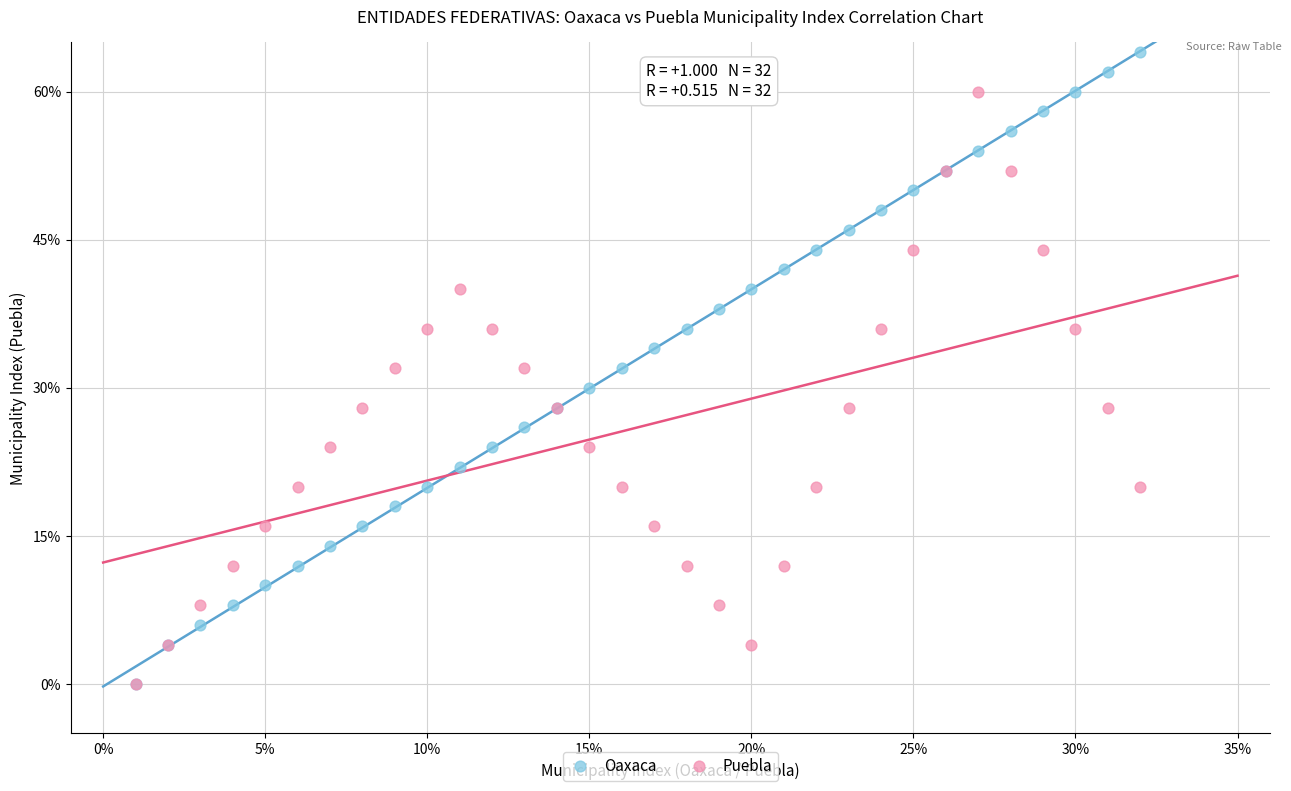

Which series has the widest spread of Y values?

Oaxaca